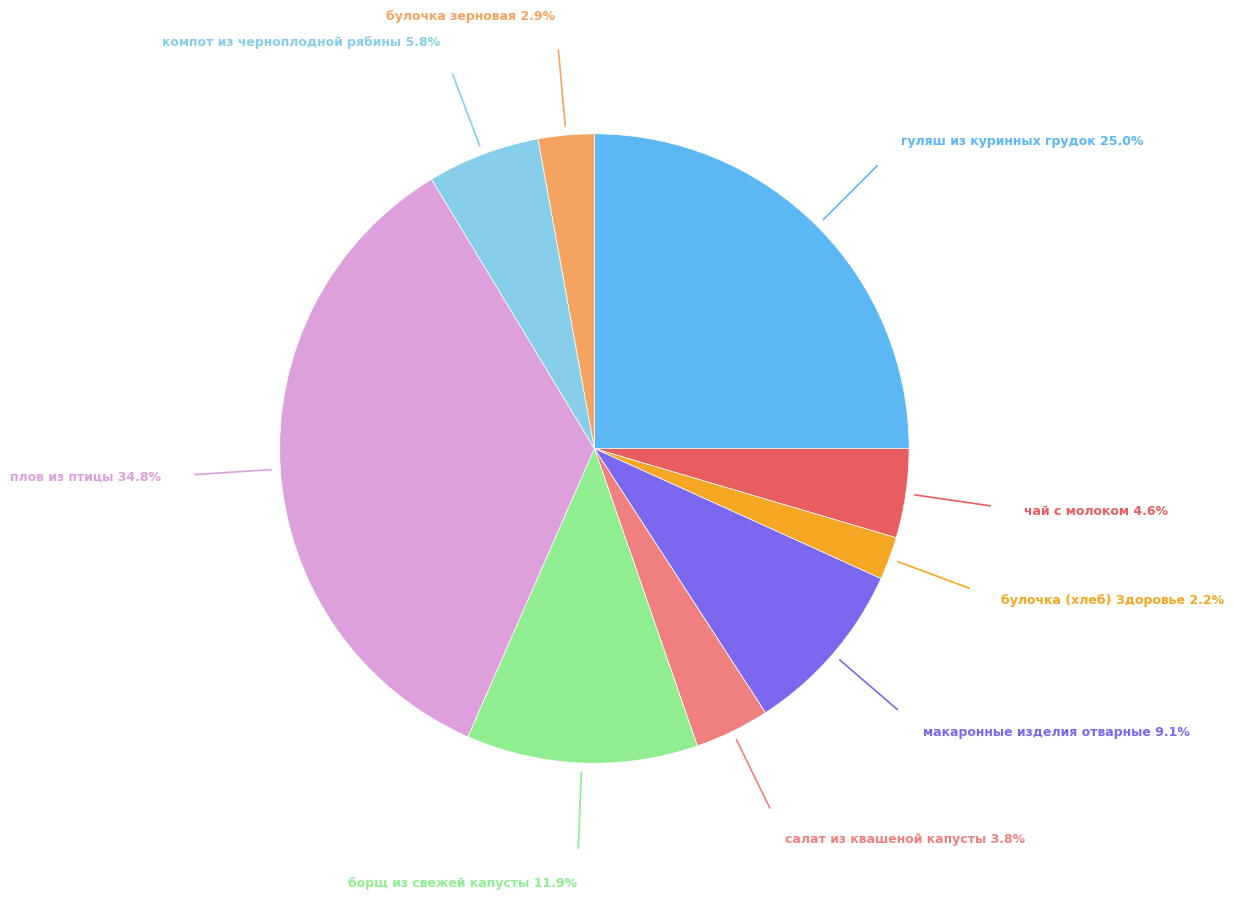

Is there a majority slice in this chart?

No